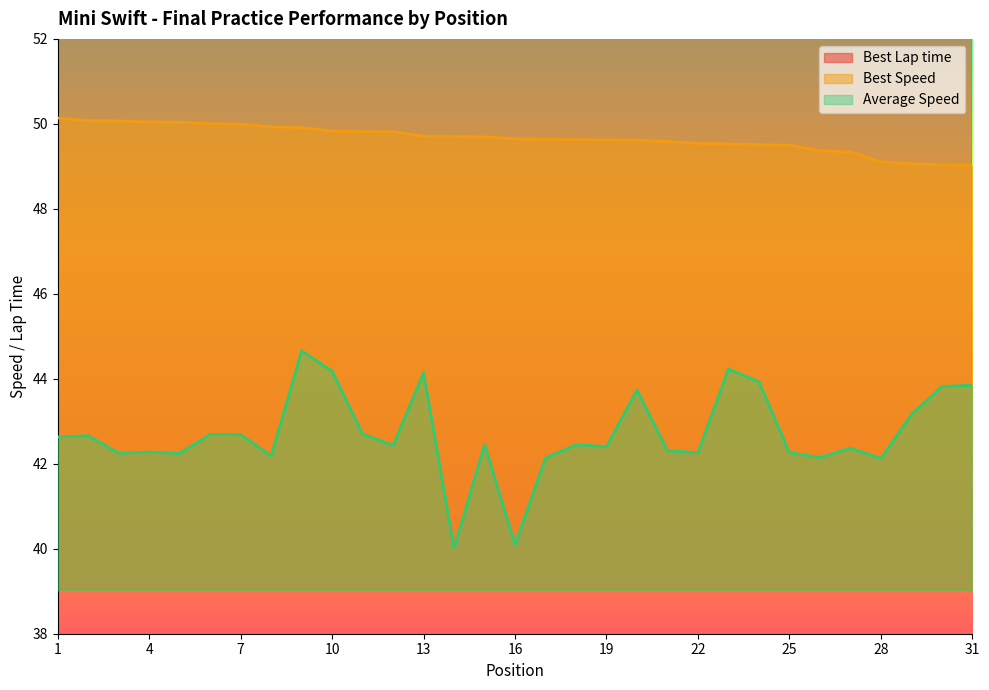

The value of Average Speed at 21 is 56.5. True or false?

False